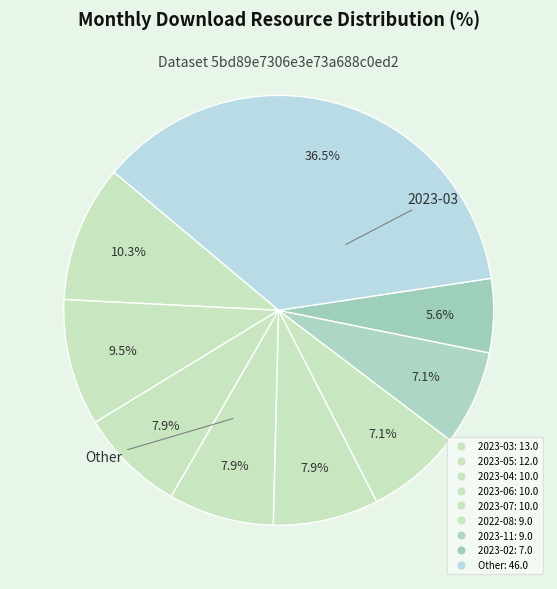

How many slices are in this pie chart?

9